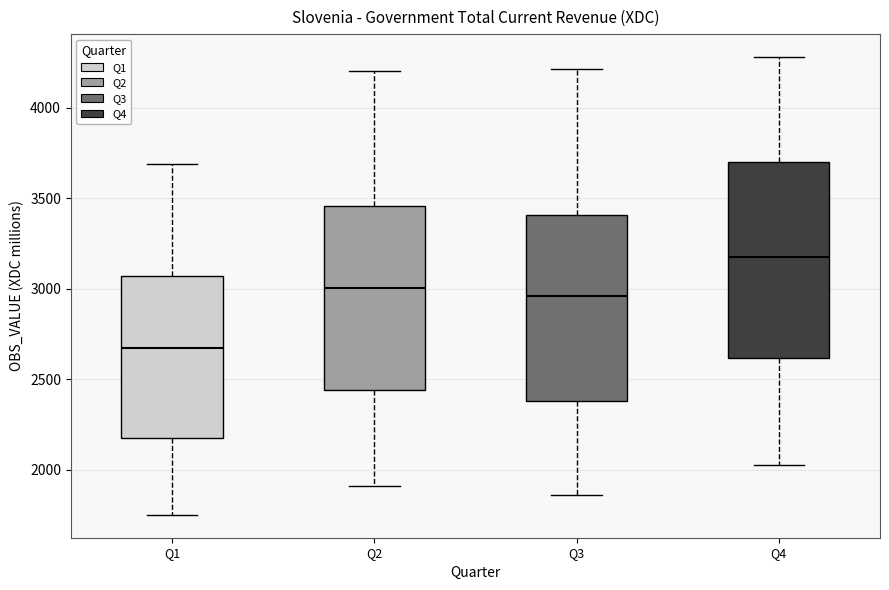

Reading left to right, transcribe this box plot: for each box, give where its median line is, the range the box spans, and where its two whiskers end, as read against the y-axis. The values are not printed on the chart, so give them approximately, as read against the axis.

Q1: median 2650, box 2150 to 3050, whiskers 1750 to 3700
Q2: median 3000, box 2450 to 3450, whiskers 1900 to 4200
Q3: median 2950, box 2400 to 3400, whiskers 1850 to 4200
Q4: median 3150, box 2600 to 3700, whiskers 2050 to 4300